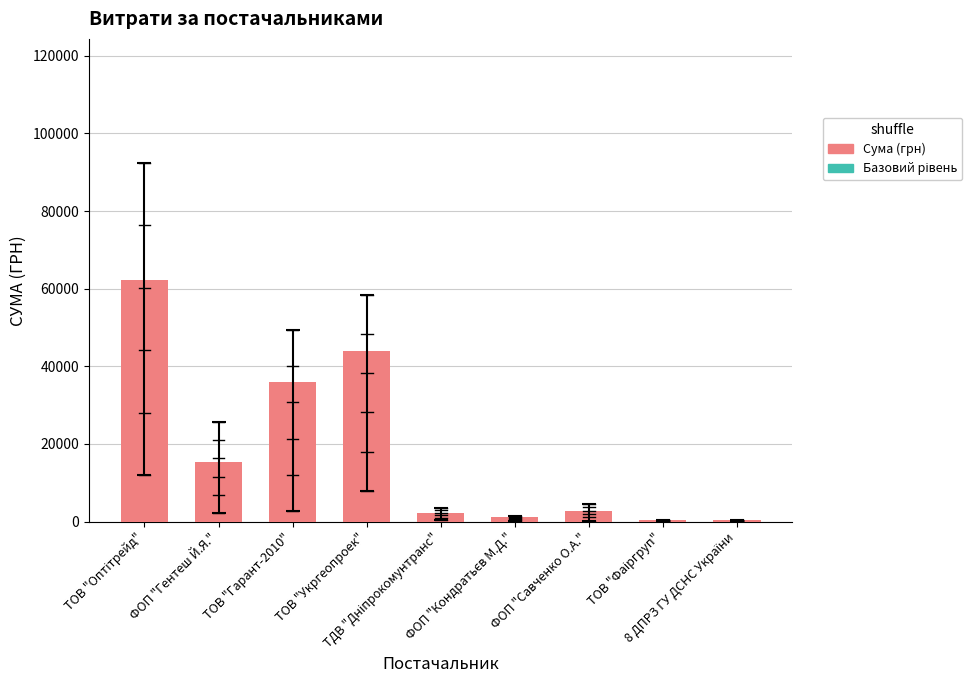

What is the greatest value displayed?

62175.4